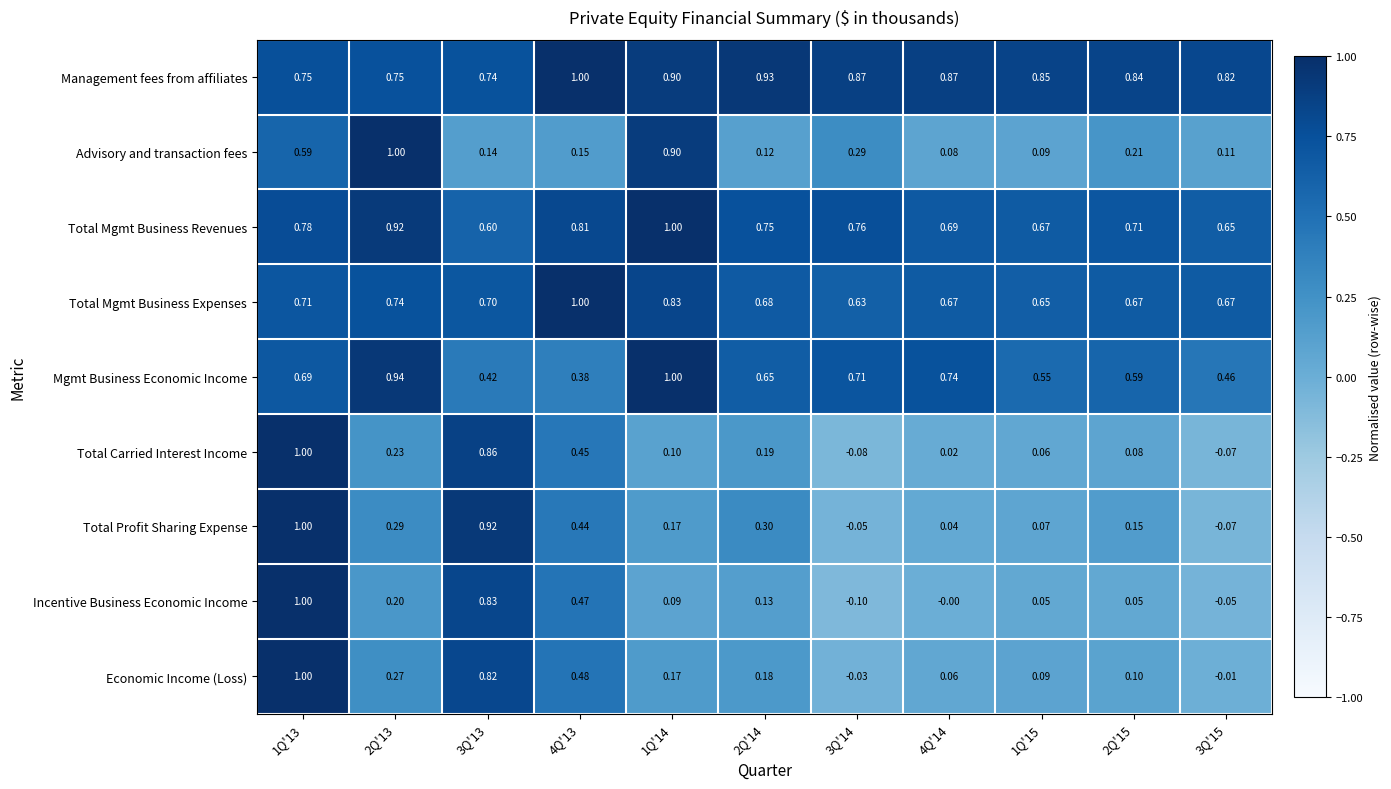

Is the value of Total Carried Interest Income at 1Q'15 greater than the value of Economic Income (Loss) at 2Q'13?

No